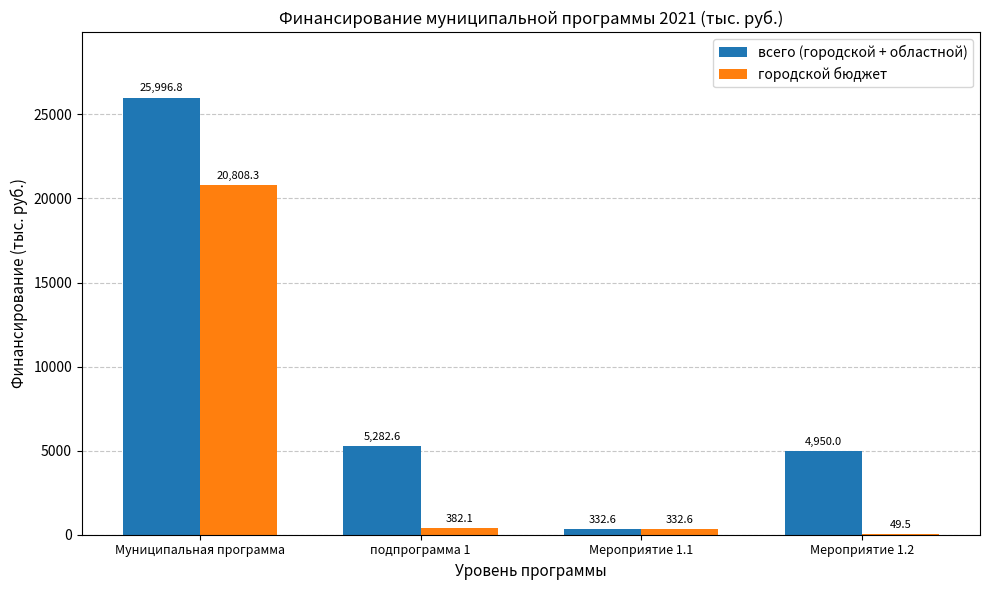

Reading right to left, transcribe all the data shown in this chart.

всего (городской + областной): Мероприятие 1.2=4950.0	Мероприятие 1.1=332.6	подпрограмма 1=5282.6	Муниципальная программа=25996.8
городской бюджет: Мероприятие 1.2=49.5	Мероприятие 1.1=332.6	подпрограмма 1=382.1	Муниципальная программа=20808.3